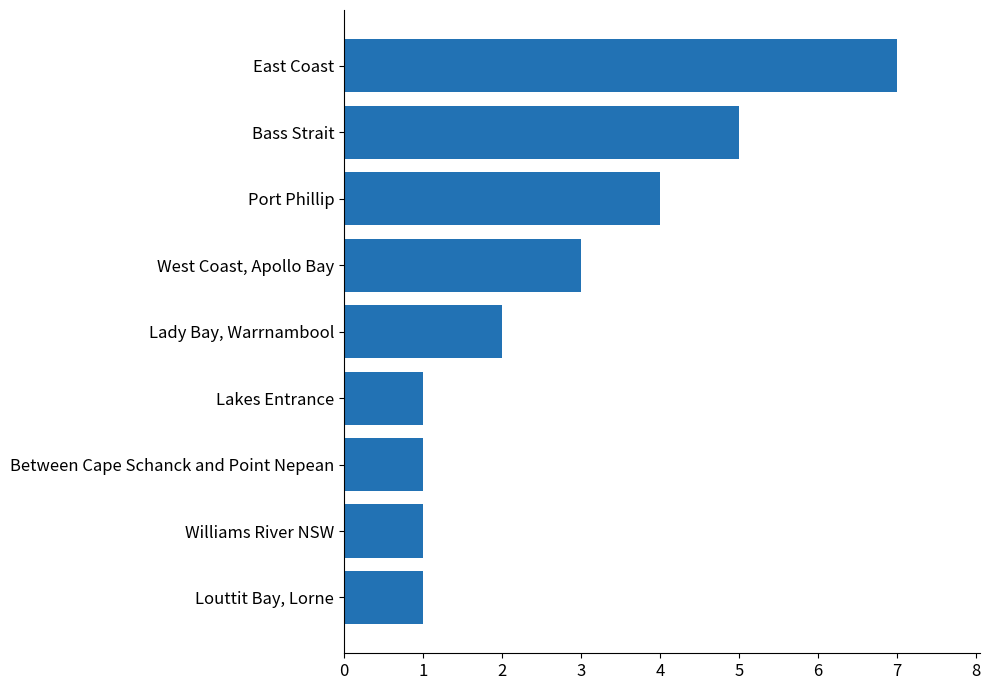

What is the sum of all values?

25